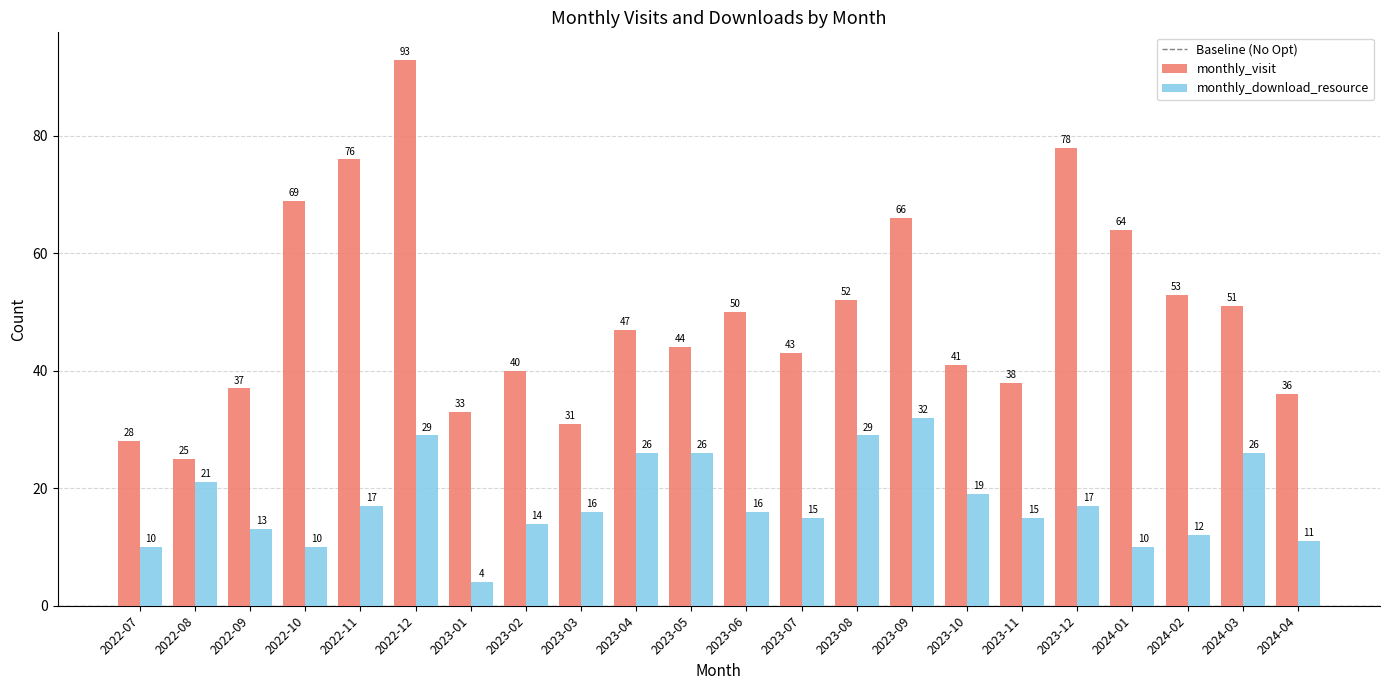

What is the difference between the second highest and second lowest values in the monthly_visit series?

50